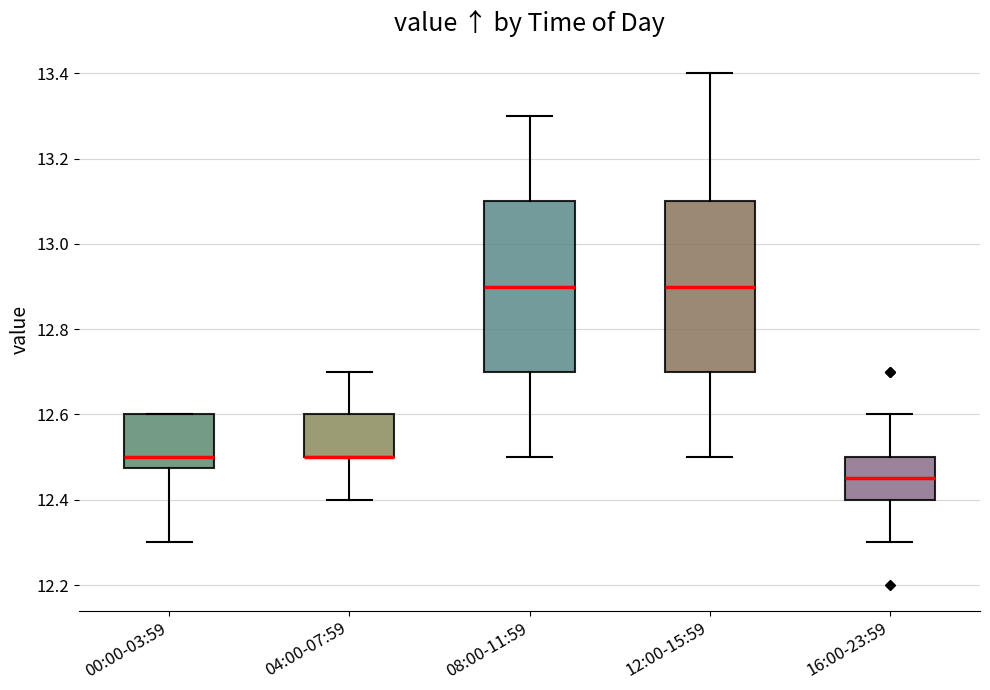

Reading left to right, read every box against the y-axis: the position of its median line, the range the box covers, and the ends of its whiskers. The values are not printed on the chart, so give them approximately, as read against the axis.

00:00-03:59: median 12.50, box 12.48 to 12.60, whiskers 12.30 to 12.60
04:00-07:59: median 12.50 (drawn on the box's lower edge), box 12.50 to 12.60, whiskers 12.40 to 12.70
08:00-11:59: median 12.90, box 12.70 to 13.10, whiskers 12.50 to 13.30
12:00-15:59: median 12.90, box 12.70 to 13.10, whiskers 12.50 to 13.40
16:00-23:59: median 12.46, box 12.40 to 12.50, whiskers 12.30 to 12.60